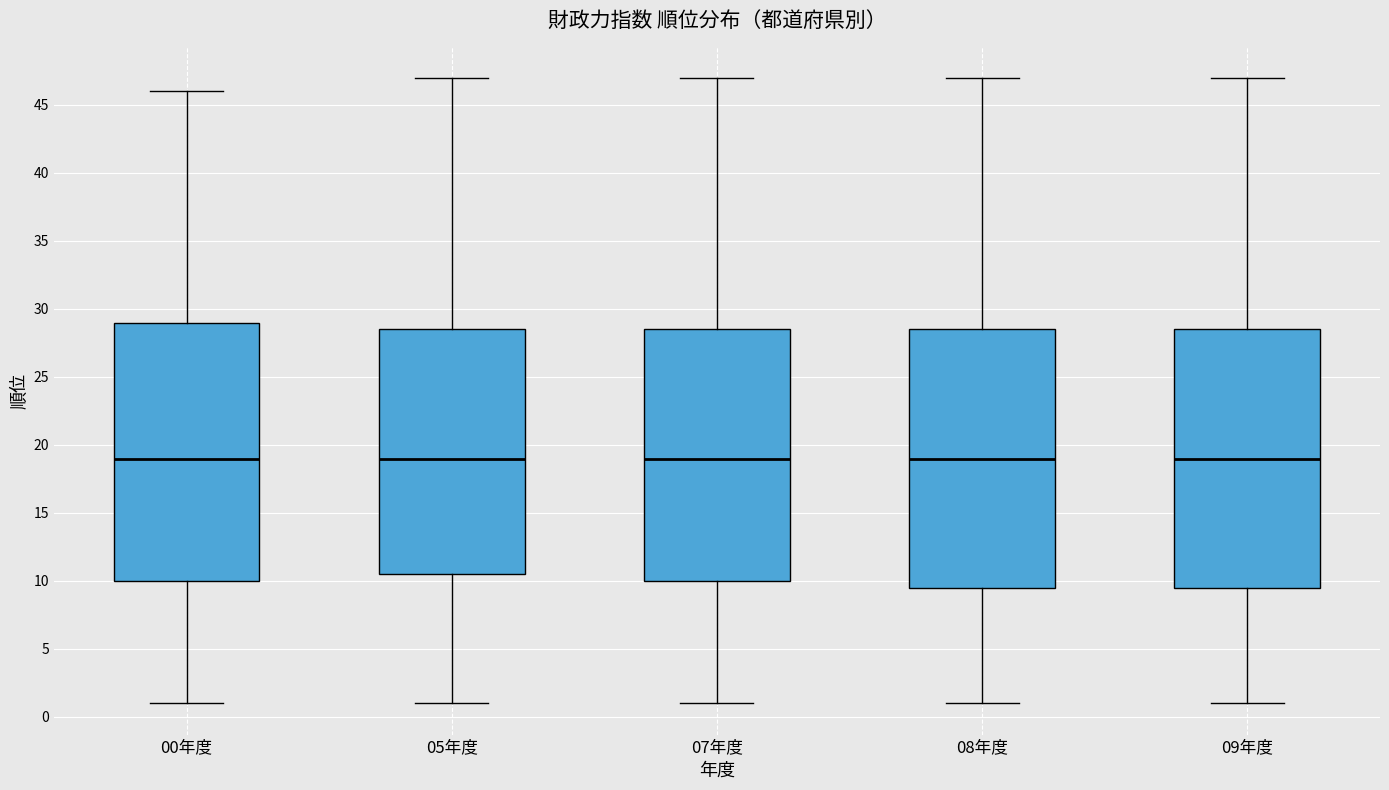

Reading left to right, transcribe this box plot: for each box, give where its median line is, the range the box spans, and where its two whiskers end, as read against the y-axis. The values are not printed on the chart, so give them approximately, as read against the axis.

00年度: median 19.0, box 10.0 to 29.0, whiskers 1.0 to 46.0
05年度: median 19.0, box 10.5 to 28.5, whiskers 1.0 to 47.0
07年度: median 19.0, box 10.0 to 28.5, whiskers 1.0 to 47.0
08年度: median 19.0, box 9.5 to 28.5, whiskers 1.0 to 47.0
09年度: median 19.0, box 9.5 to 28.5, whiskers 1.0 to 47.0